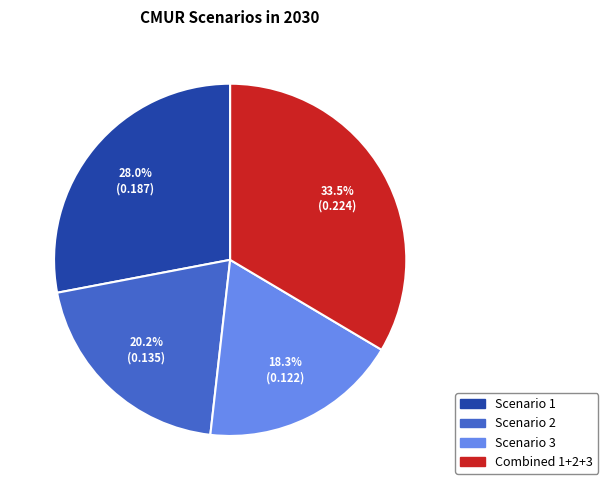

Is there any slice that represents more than half of the pie?

No